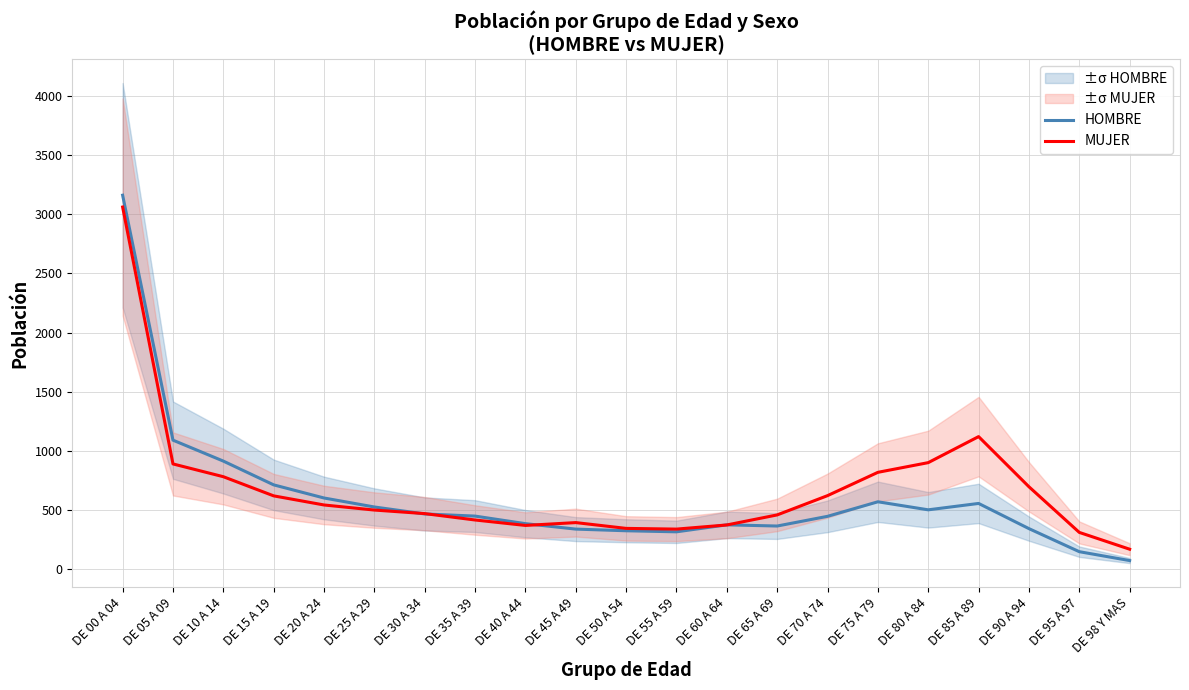

What is the sum of all MUJER values?

14183